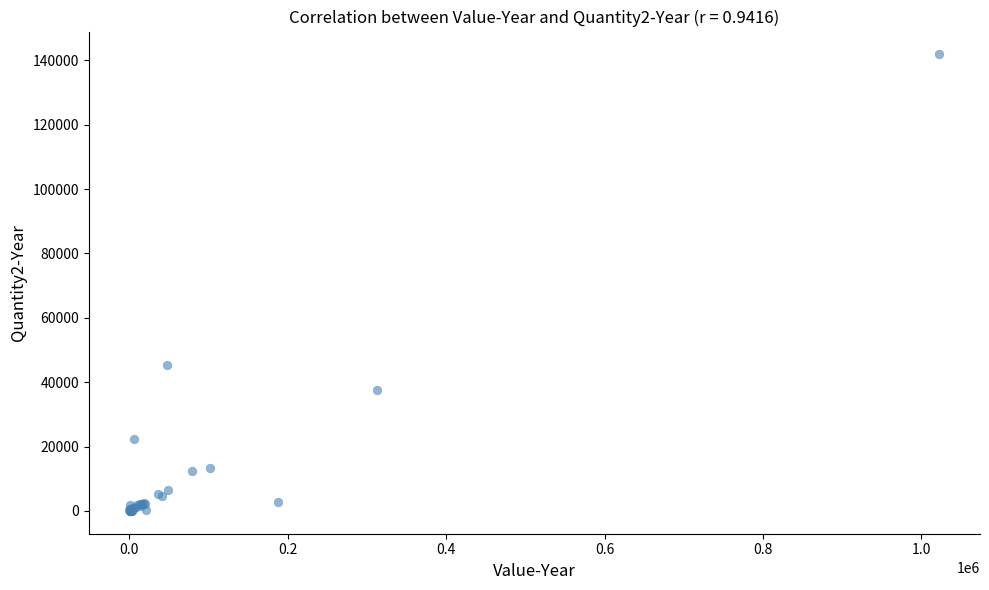

What Y value in the scatter plot is closest to 70942?

45399